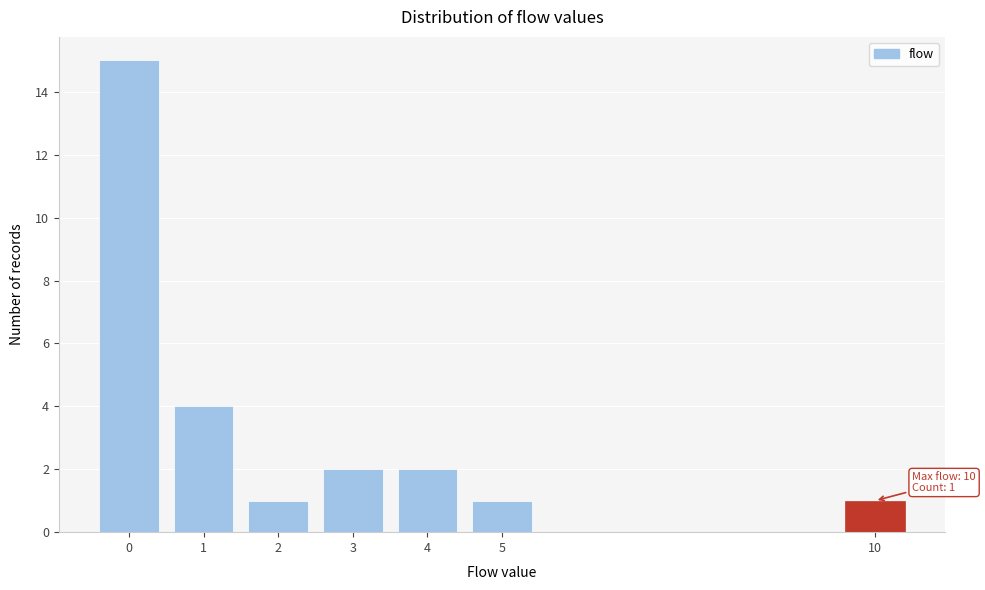

Over which range of the x-axis is the bar tallest?

-0.5 to 0.5